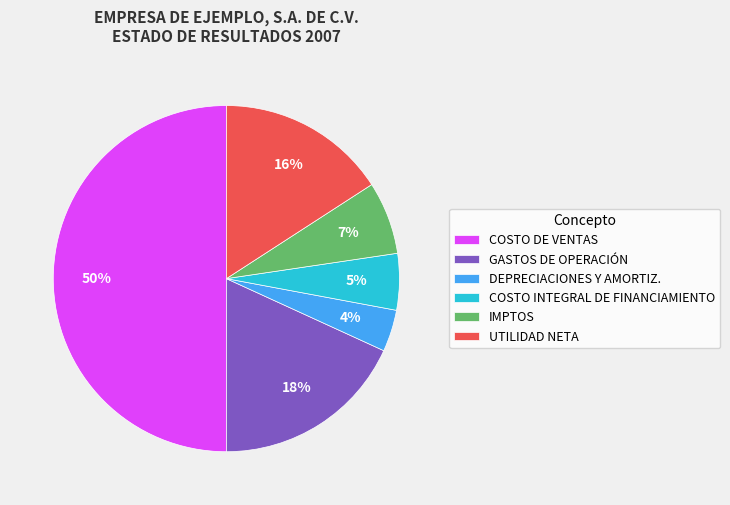

Rank the categories by value from highest to lowest.

COSTO DE VENTAS, GASTOS DE OPERACIÓN, UTILIDAD NETA, IMPTOS, COSTO INTEGRAL DE FINANCIAMIENTO, DEPRECIACIONES Y AMORTIZ.